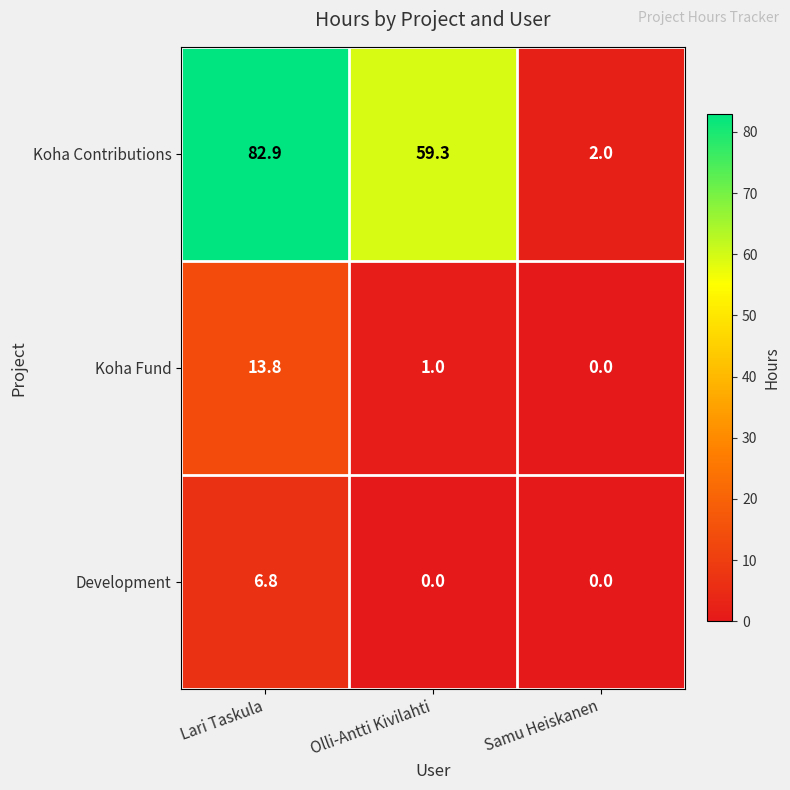

Between Lari Taskula and Samu Heiskanen, which series saw the biggest shift?

Koha Contributions